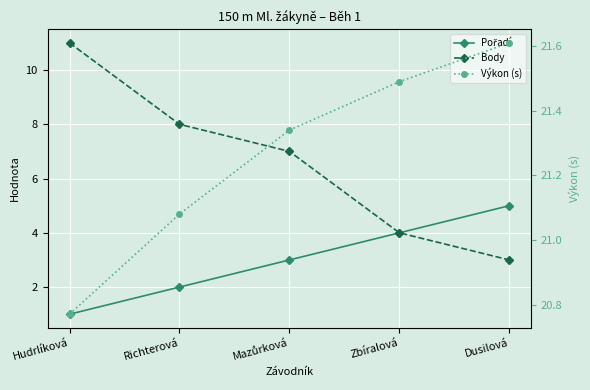

What are all the series names shown in the legend?

Pořadí, Body, Výkon (s)